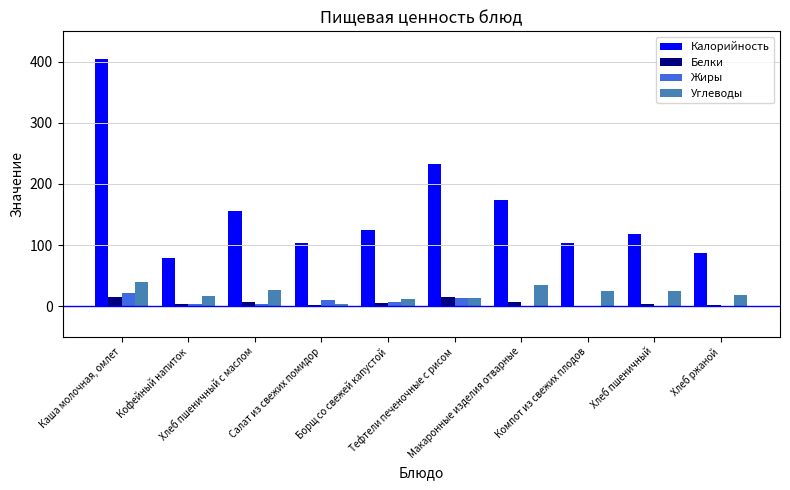

Which series has the largest total across all categories?

Калорийность